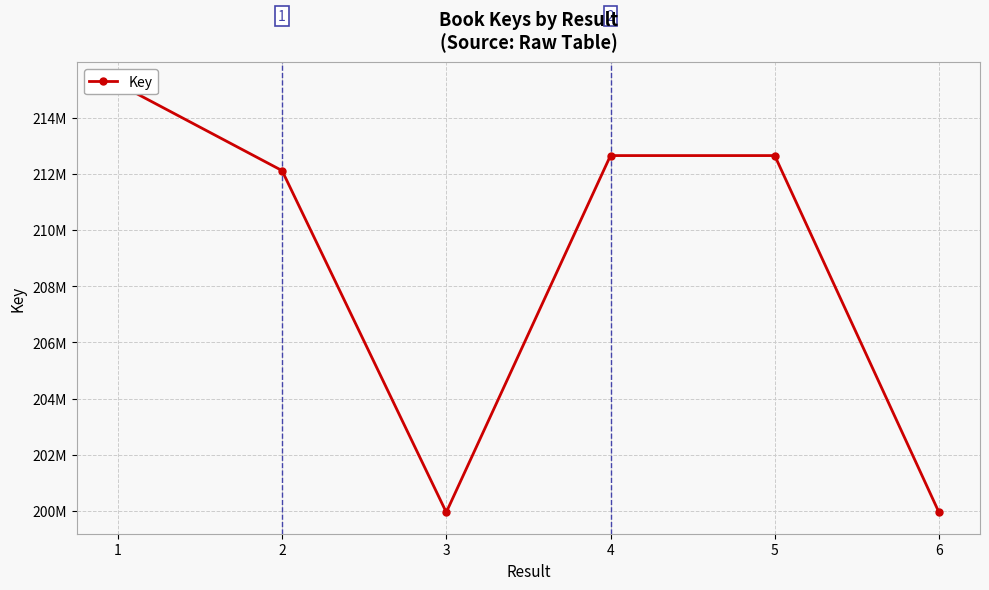

How many lines are shown in the chart?

1